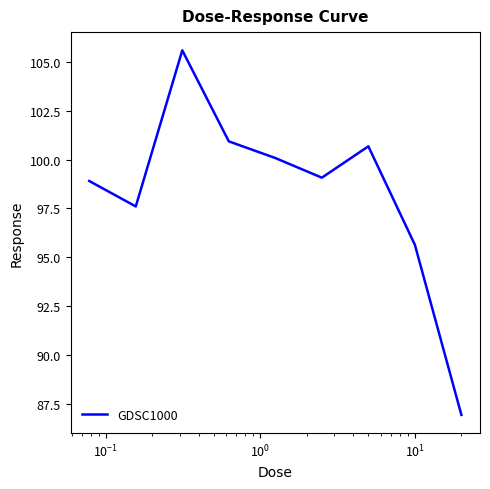

How many values are below 99?

4